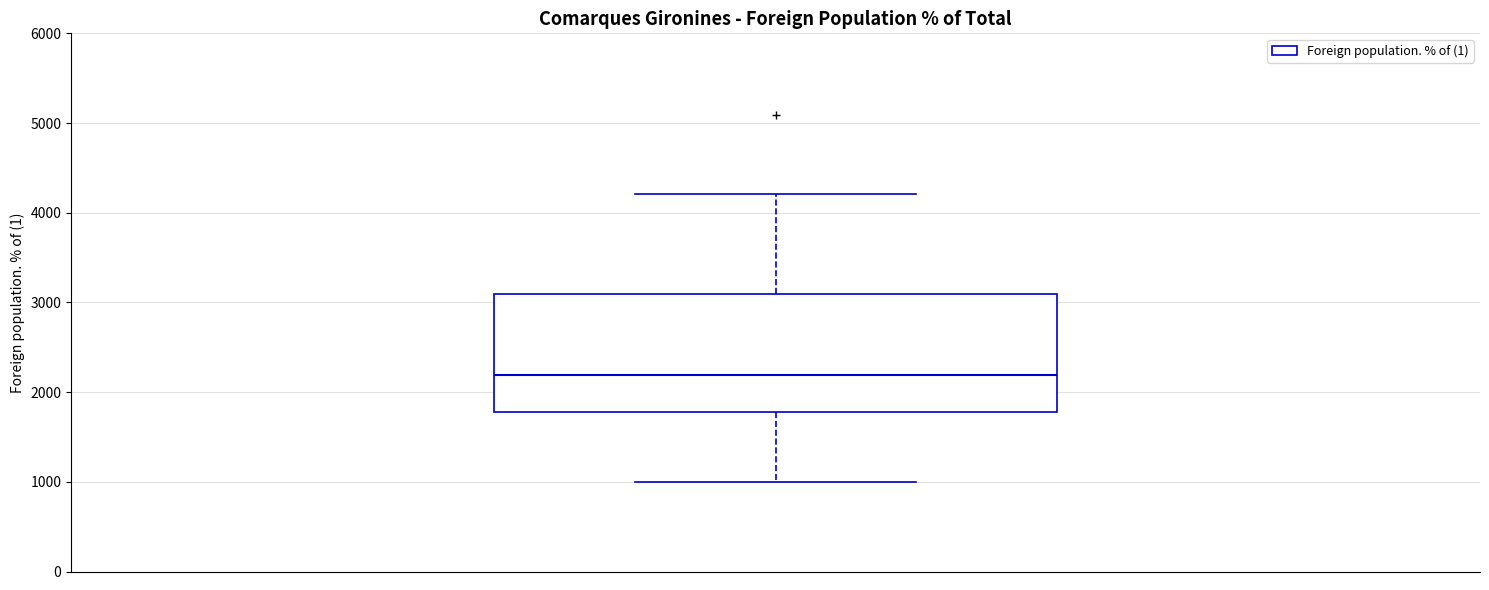

Where does the upper whisker of the box end on the y-axis? The values are not printed on the chart, so give them approximately, as read against the axis.

4200